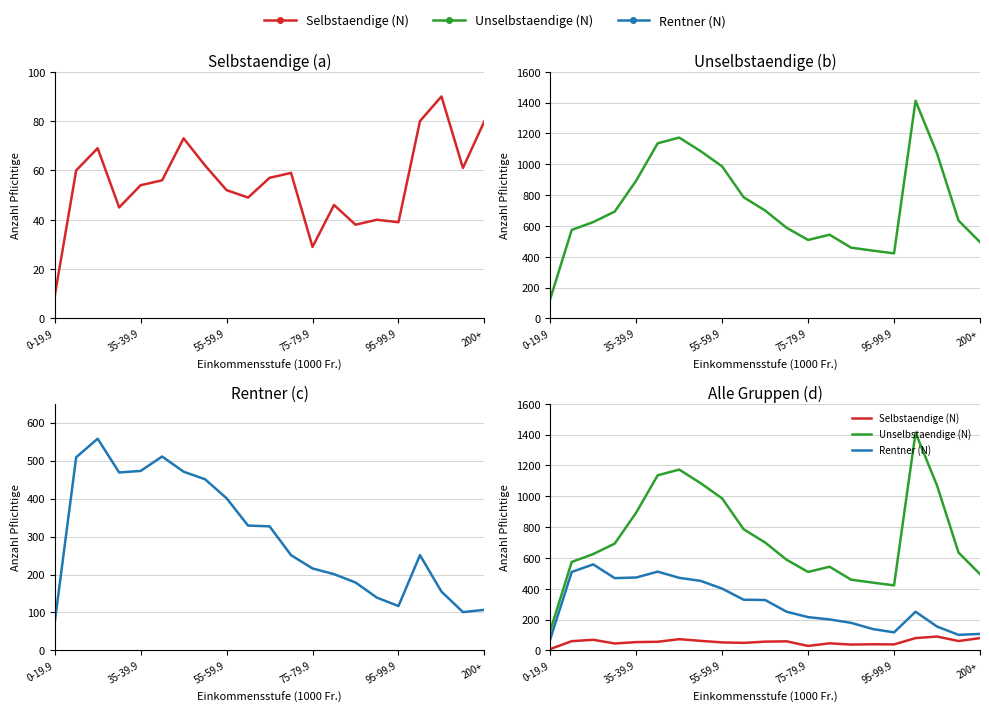

What is the difference between the maximum and minimum values in the Unselbstaendige (N) series?

1285